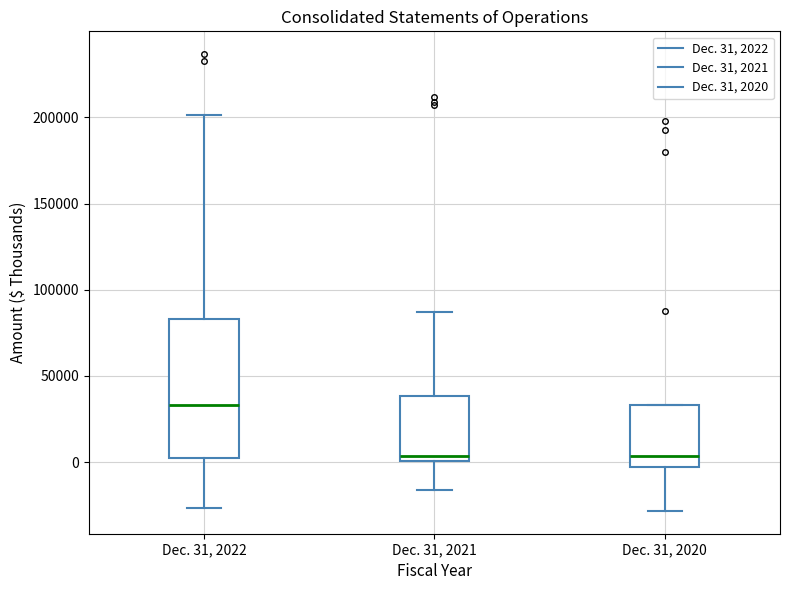

Where does the lower whisker of the box for Dec. 31, 2021 end on the y-axis? The values are not printed on the chart, so give them approximately, as read against the axis.

-15000